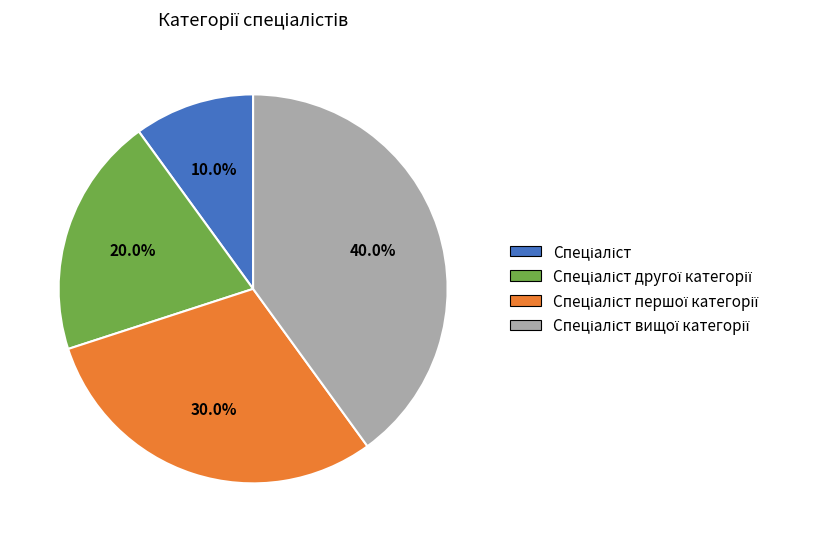

How many slices are in this pie chart?

4